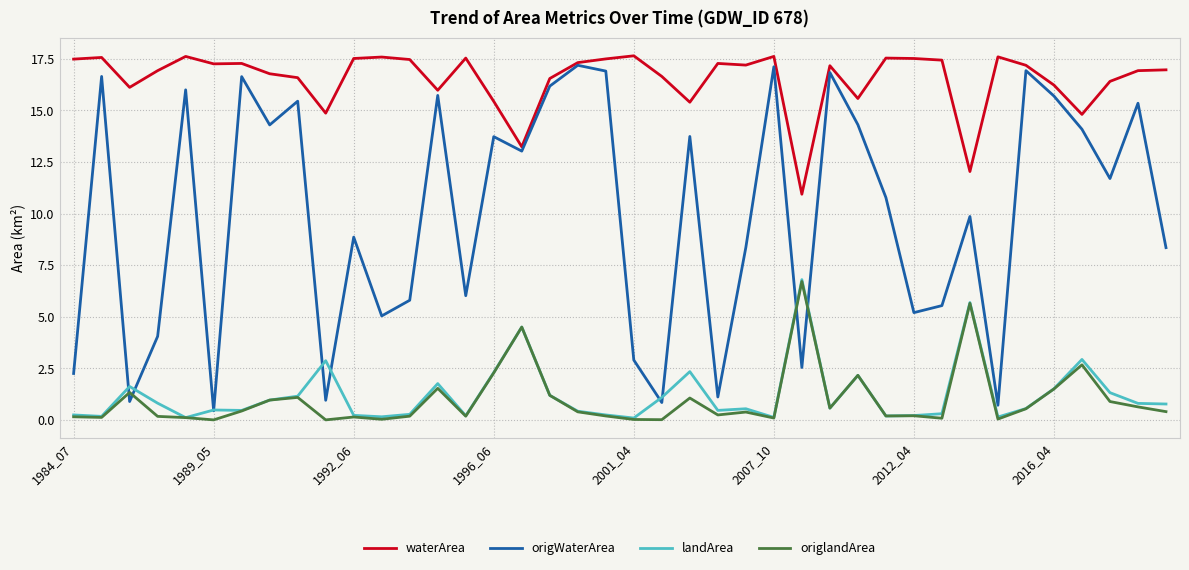

Which series has the largest total across all categories?

waterArea